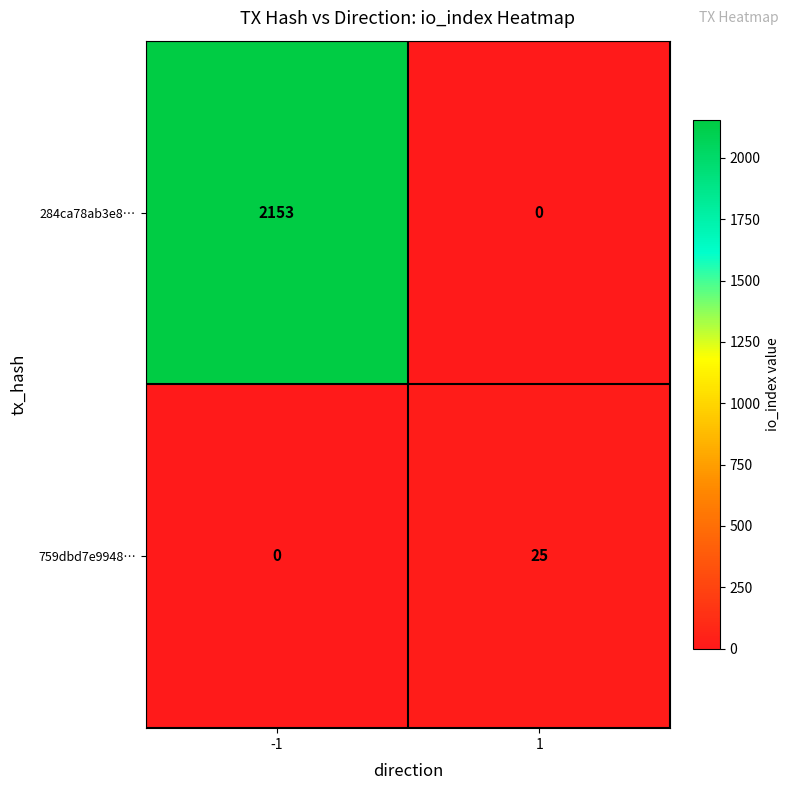

List the series in order of their peak value, highest first.

284ca78ab3e8…, 759dbd7e9948…